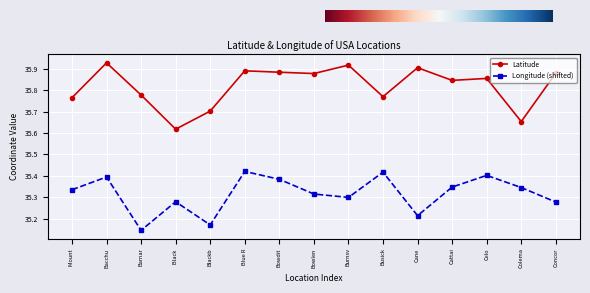

Does the chart have visible grid lines?

Yes